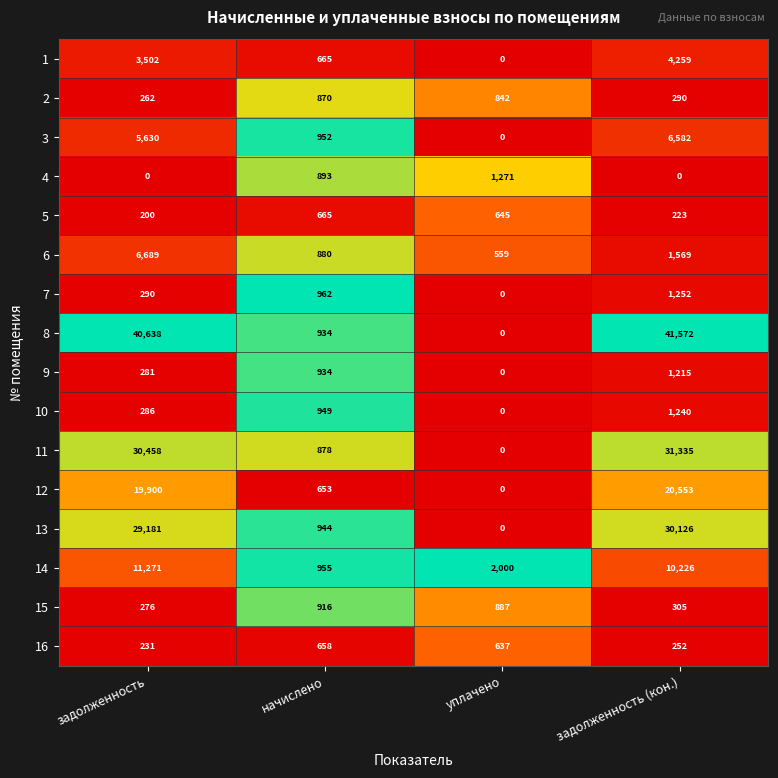

Which category has the highest value across all series?

задолженность (кон.)